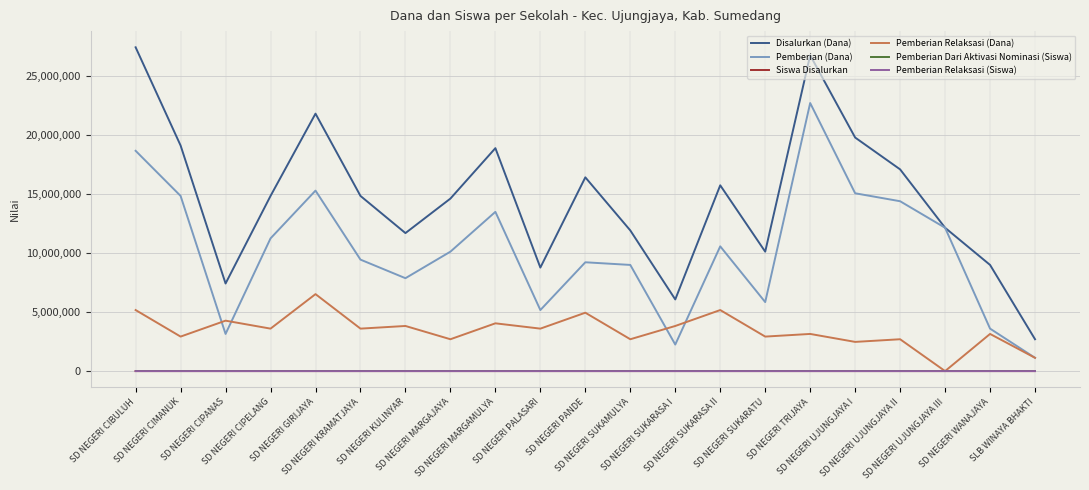

What is the approximate value of Siswa Disalurkan at SD NEGERI MARGAMULYA, to the nearest 10?

50